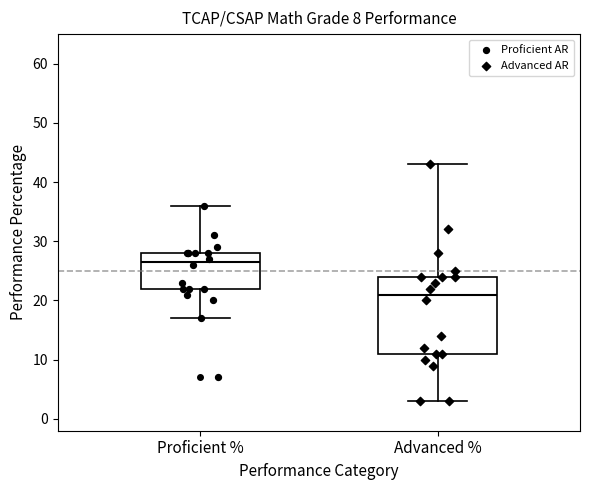

Where does the upper whisker of the box for Proficient % end on the y-axis? The values are not printed on the chart, so give them approximately, as read against the axis.

36